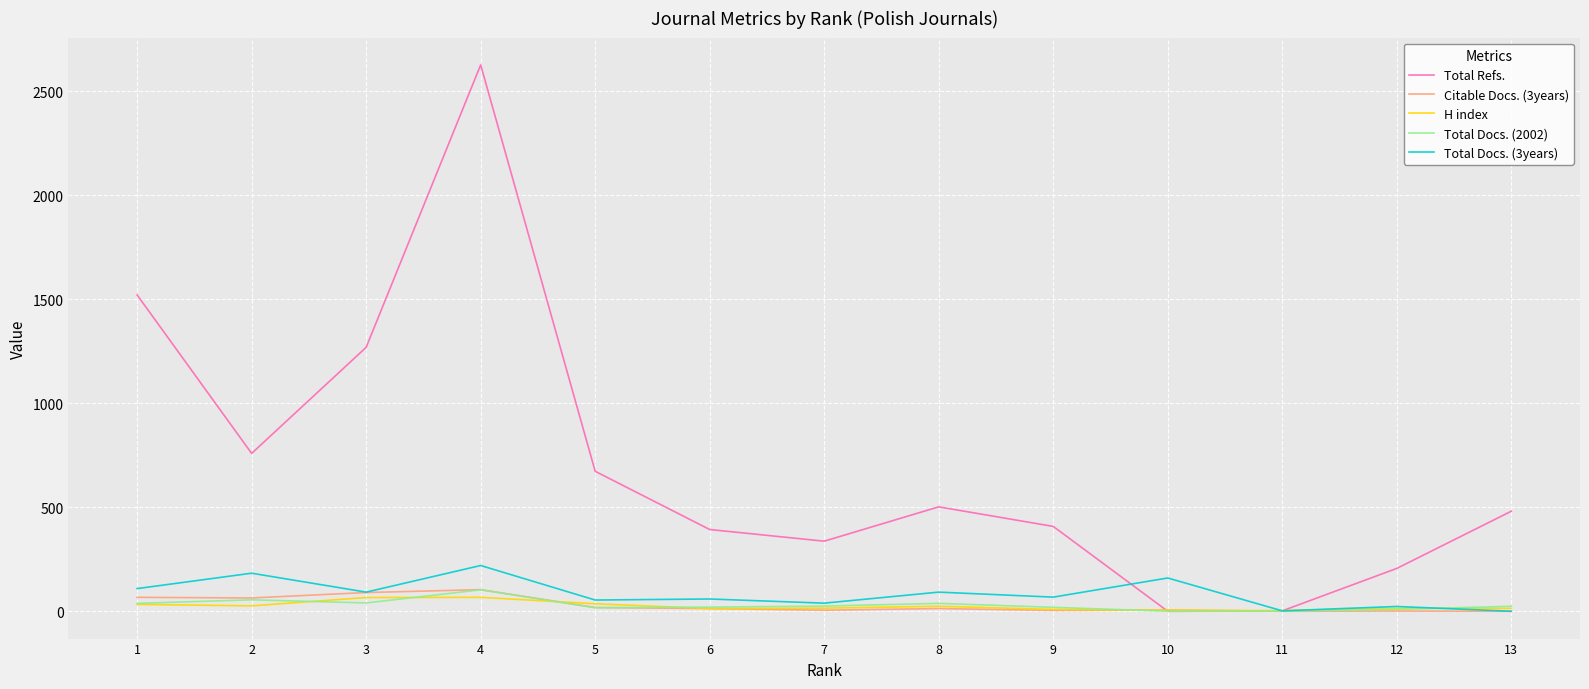

Is it true that Citable Docs. (3years) equals 18 at 5?

True